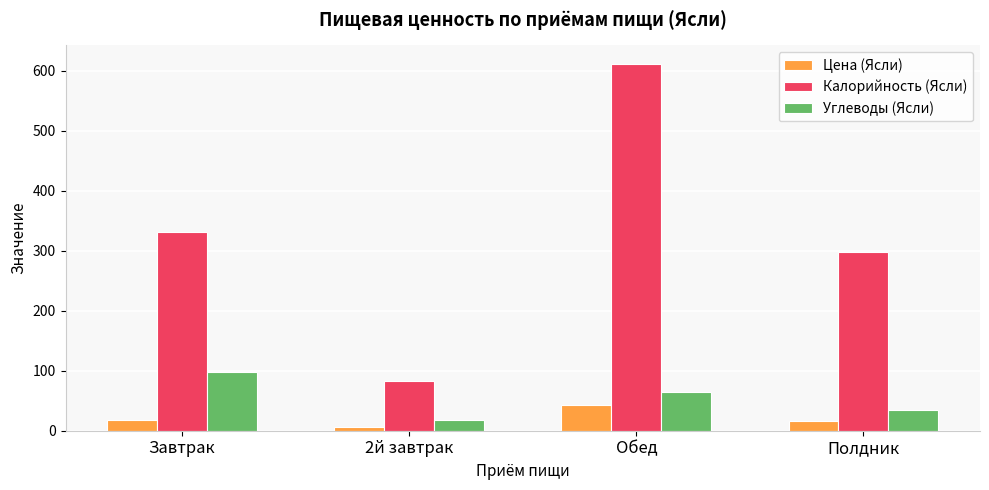

At how many categories does at least one series exceed 202?

3